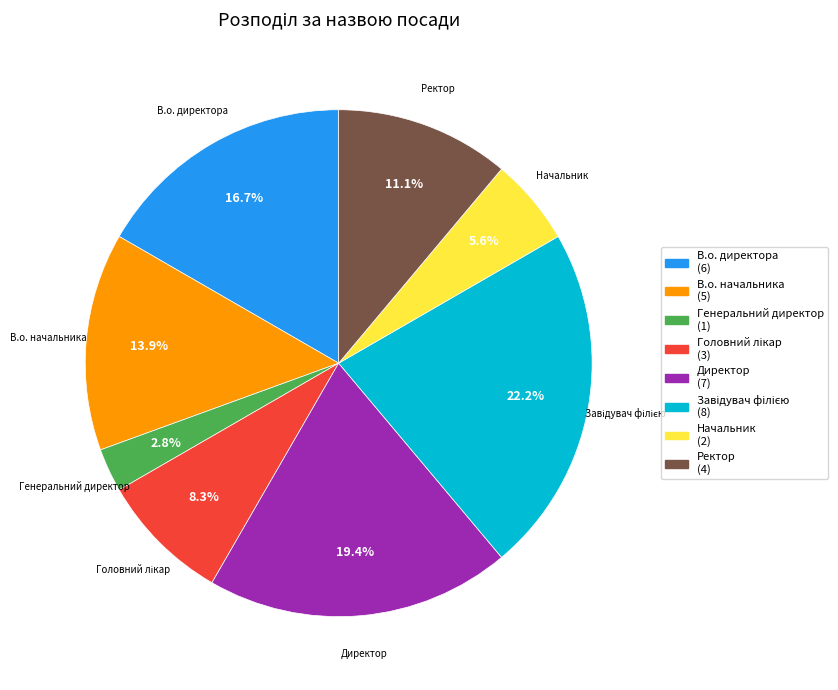

How many slices are in this pie chart?

8